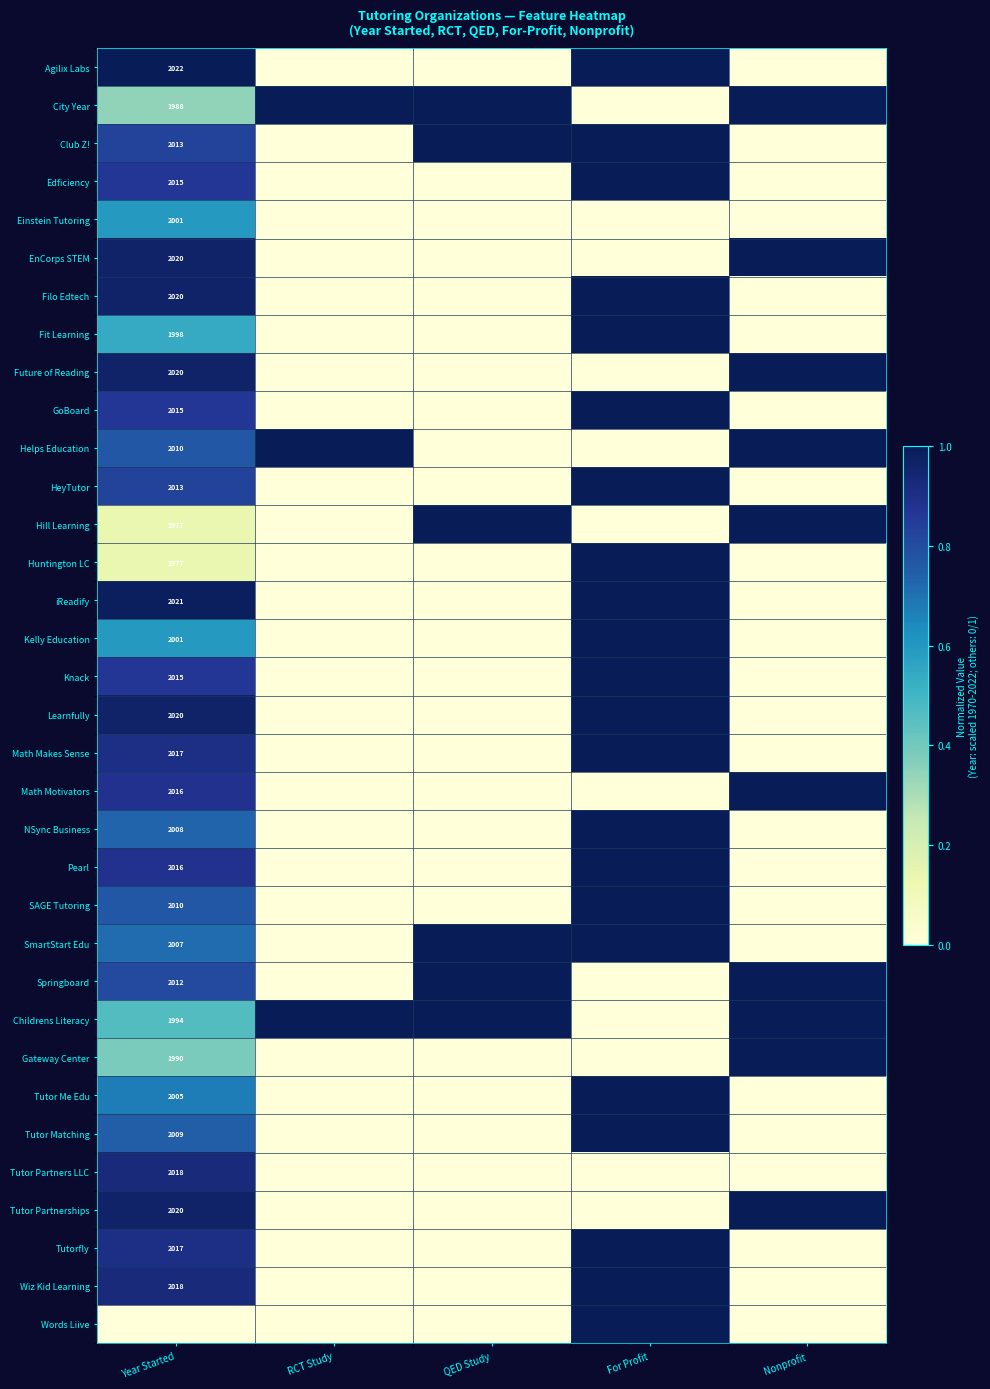

The value of Edficiency at Year Started is 2015. True or false?

True